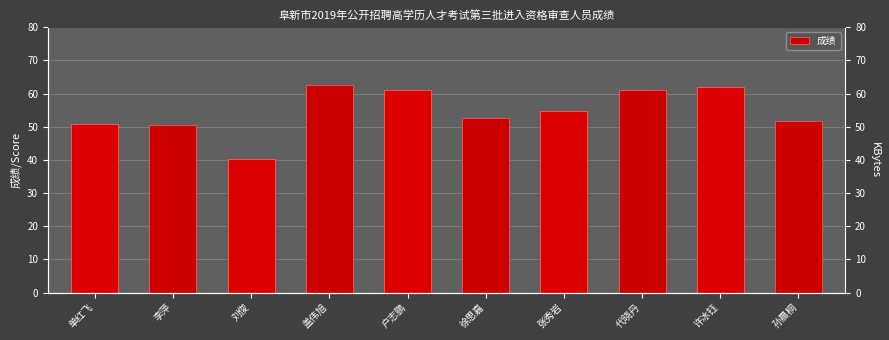

The value at 代晓丹 is 34.8. True or false?

False